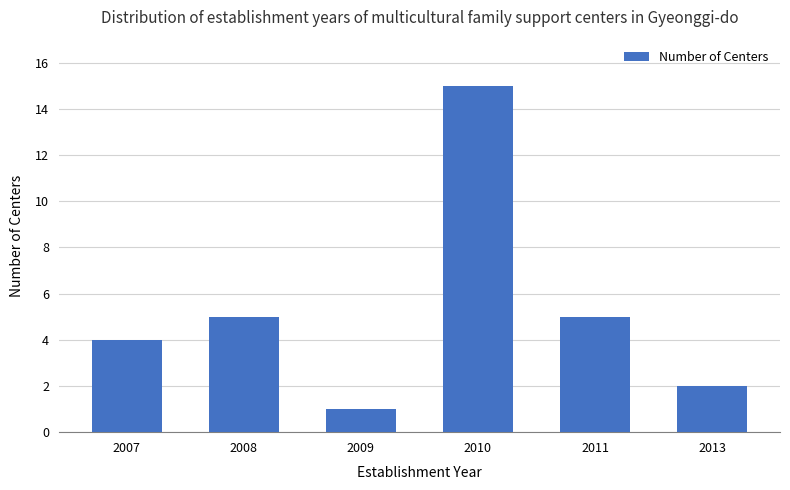

How many data points does each series have?

6